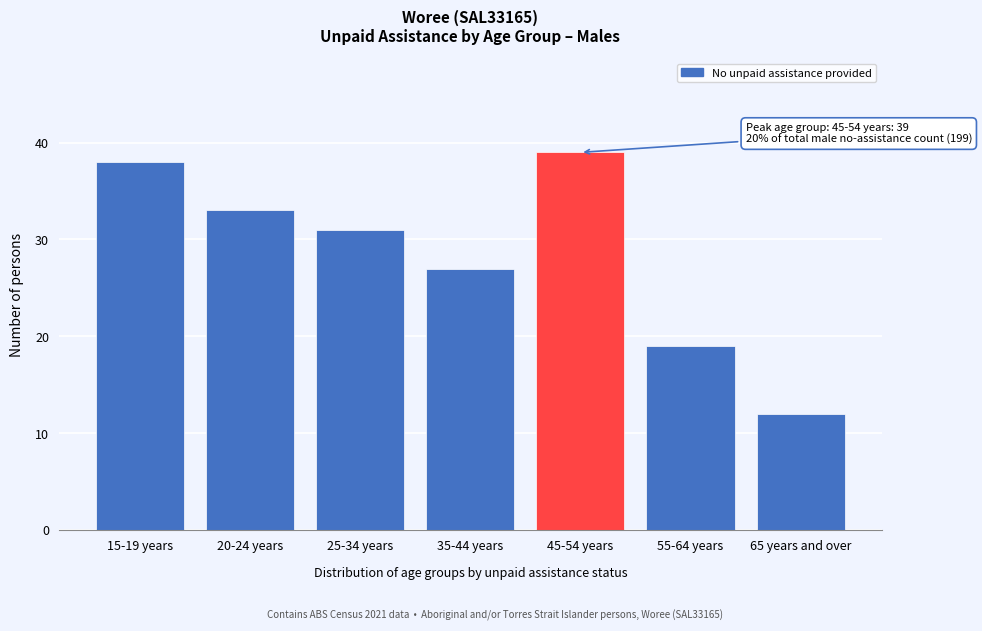

Reading right to left, what are all the values shown in this chart?

12	19	39	27	31	33	38